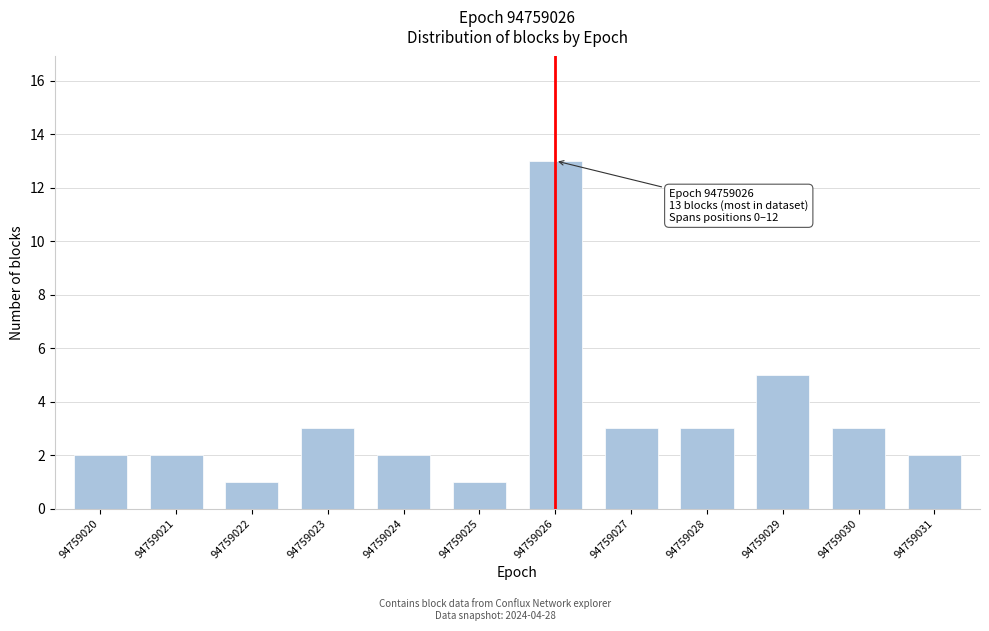

Reading left to right, list all the values displayed in this chart.

94759020=2	94759021=2	94759022=1	94759023=3	94759024=2	94759025=1	94759026=13	94759027=3	94759028=3	94759029=5	94759030=3	94759031=2